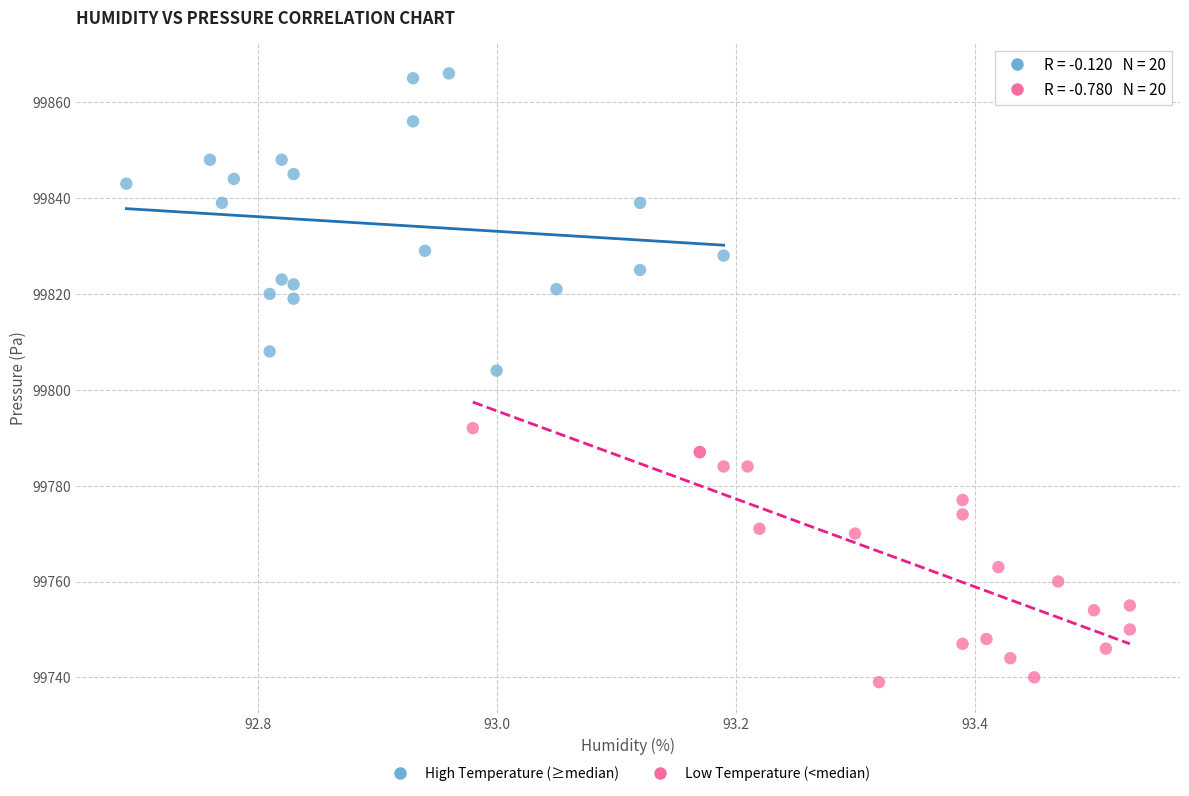

Which series reaches the minimum Y coordinate?

Low Temperature (<median)